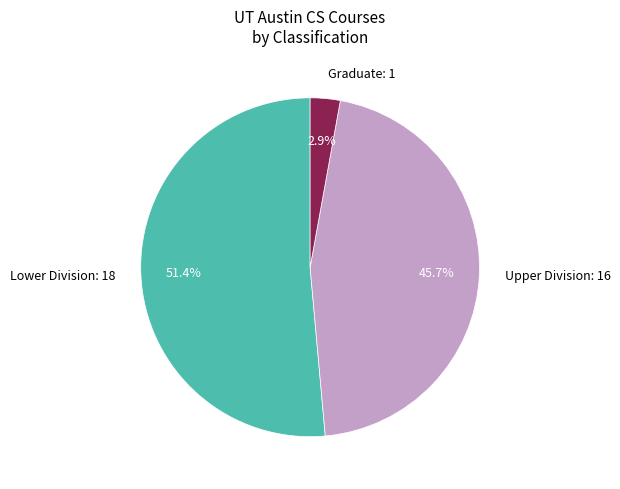

Which category has the biggest portion of the pie?

Lower Division: 18